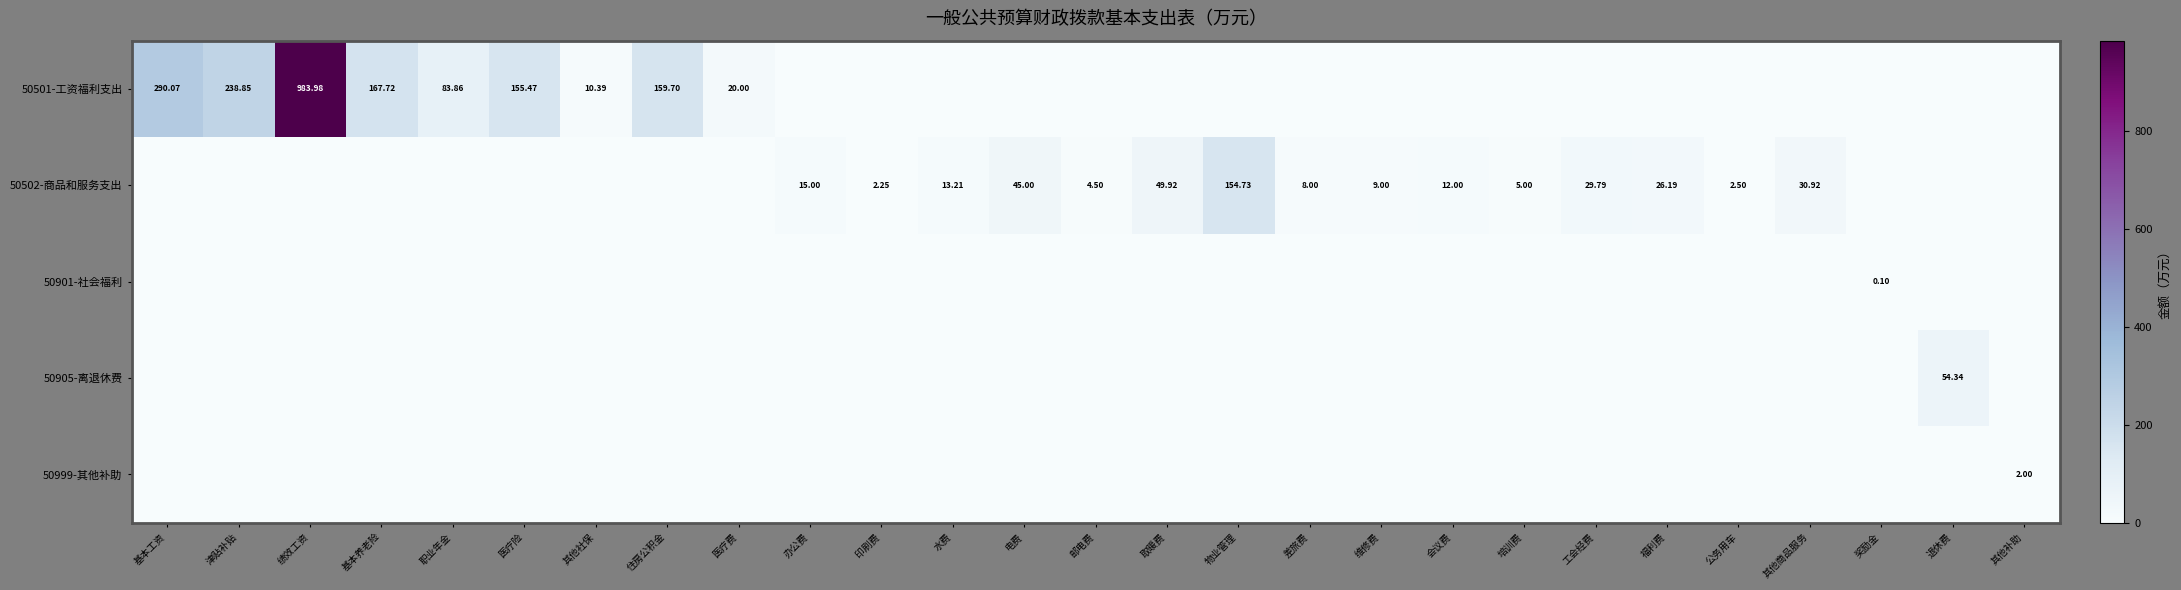

How many values in 50905-离退休费 are above zero?

1